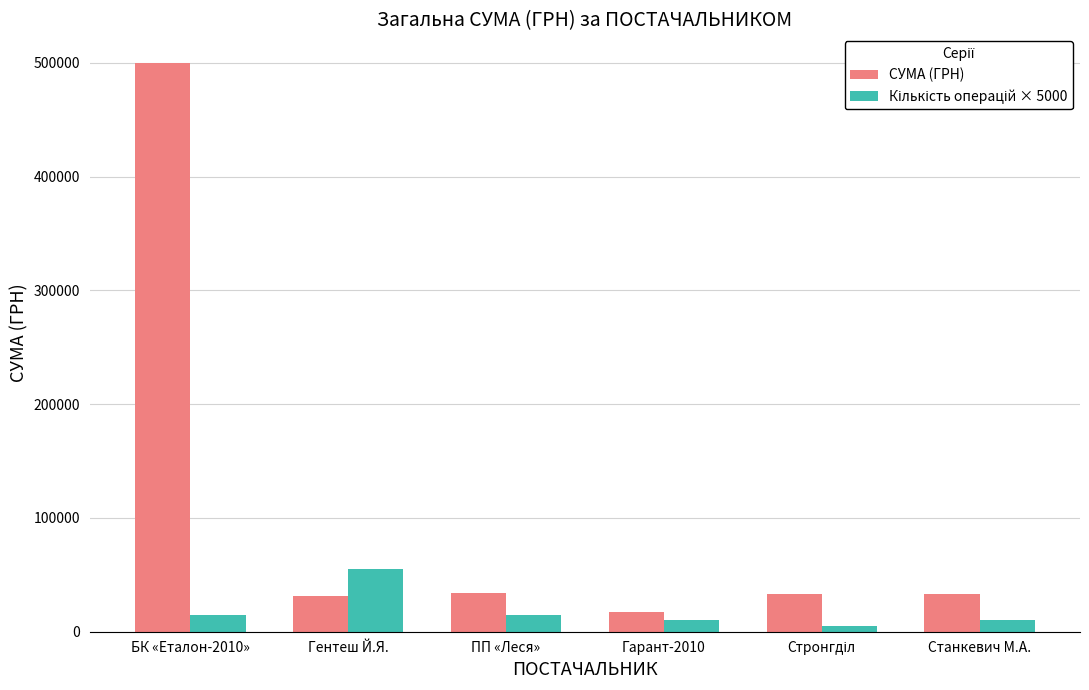

Which series has the largest range (max minus min)?

СУМА (ГРН)